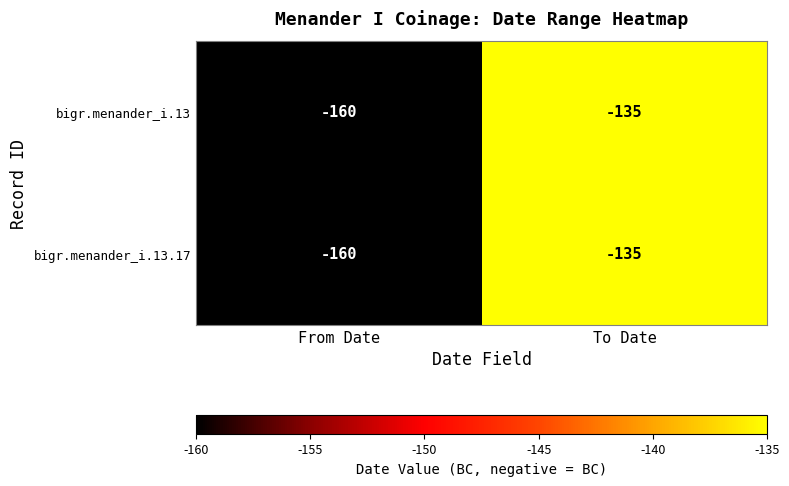

True or false: bigr.menander_i.13.17 has a value of -67 at From Date.

False